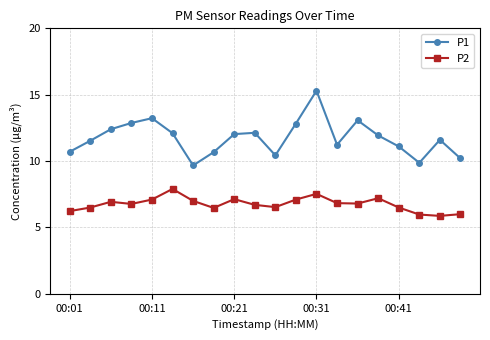

Rank the series by their average value, from lowest to highest.

P2, P1